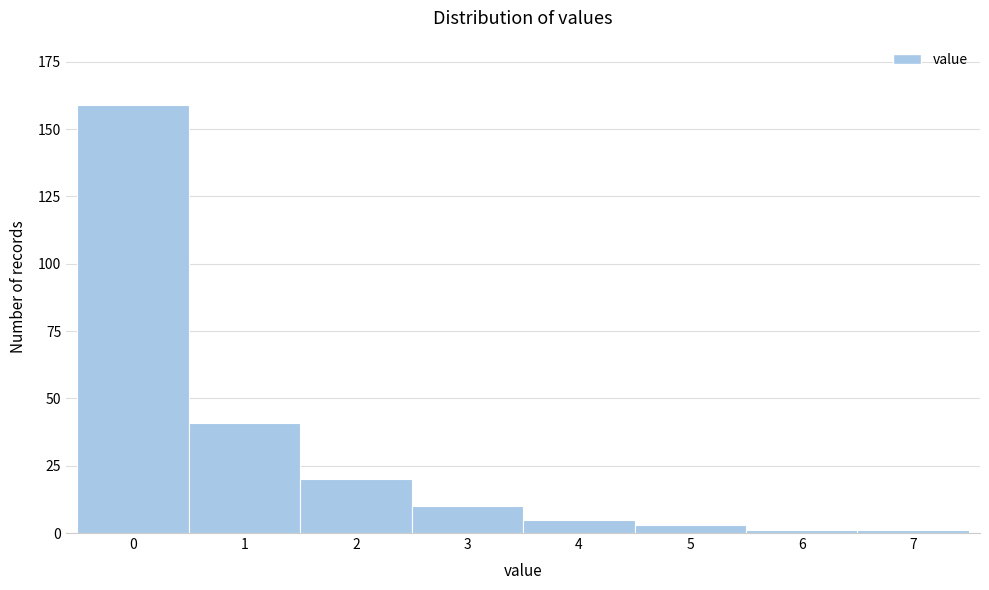

Reading right to left, list all the values displayed in this chart.

1	1	3	5	10	20	41	159